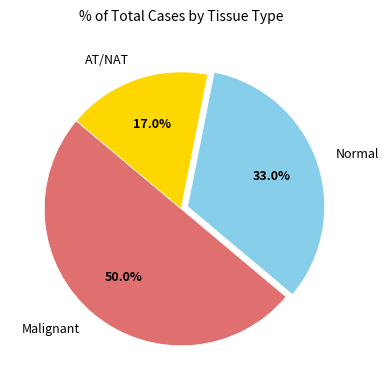

Rank the categories by value from highest to lowest.

Malignant, Normal, AT/NAT